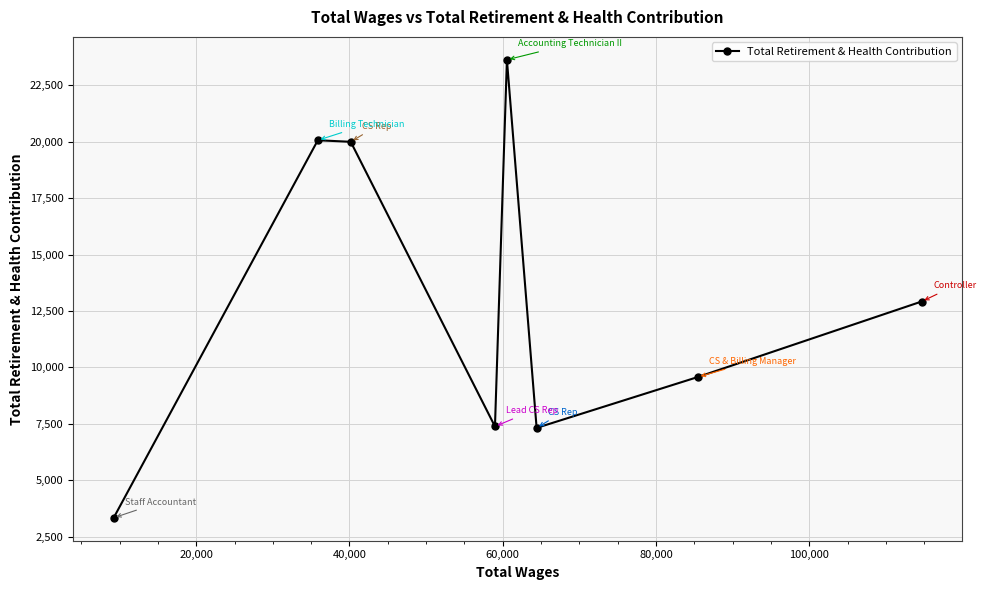

What is the sum of all values?

104225